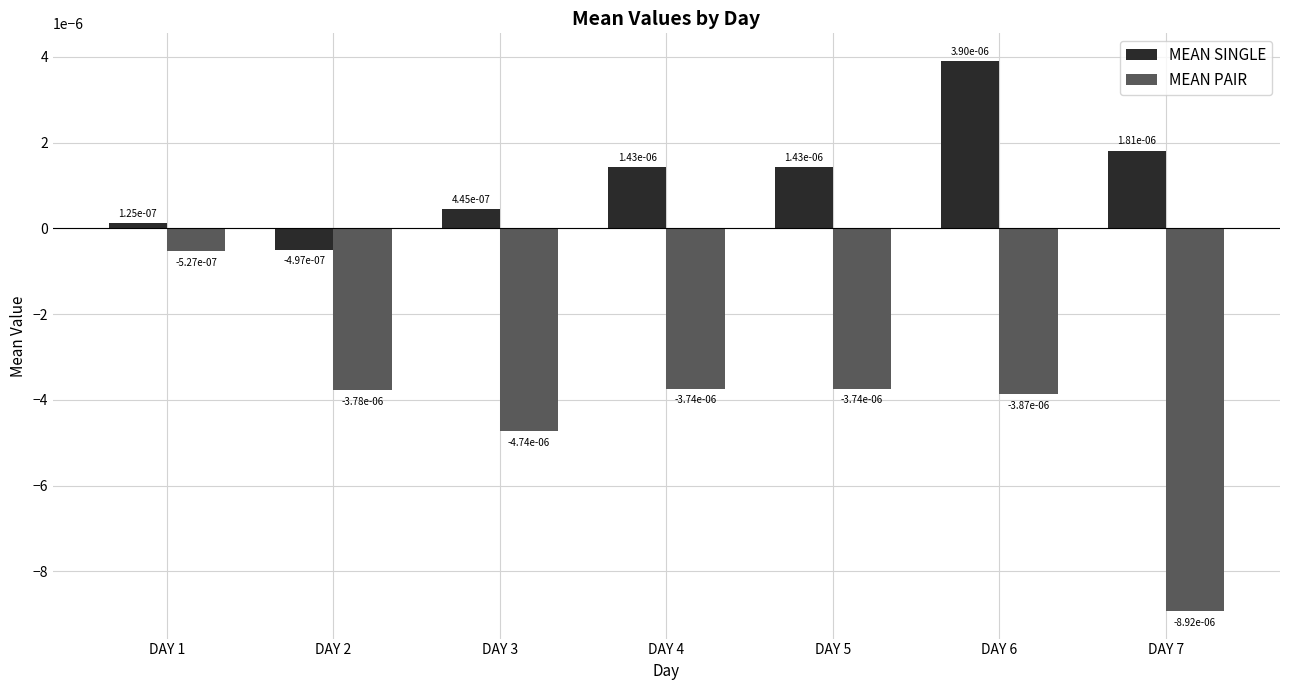

At how many categories does at least one series exceed 0?

6